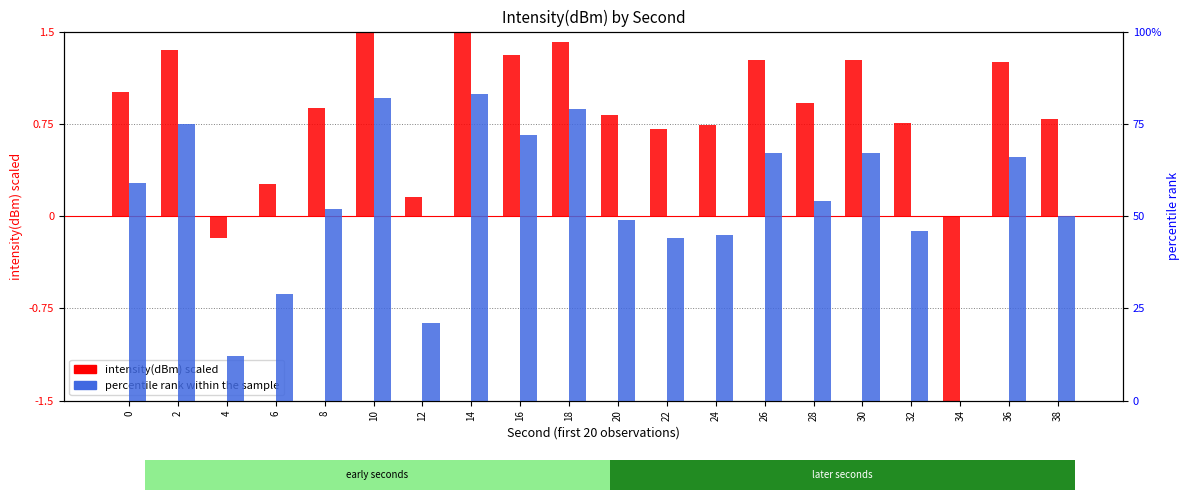

Reading right to left, list all the values displayed in this chart.

intensity(dBm) scaled: 0.8	1.2	-1.5	0.8	1.3	0.9	1.3	0.7	0.7	0.8	1.4	1.3	1.5	0.2	1.5	0.9	0.3	-0.2	1.3	1.0
percentile rank within sample: 50.0	66.0	0.0	46.0	67.0	54.0	67.0	45.0	44.0	49.0	79.0	72.0	83.0	21.0	82.0	52.0	29.0	12.0	75.0	59.0